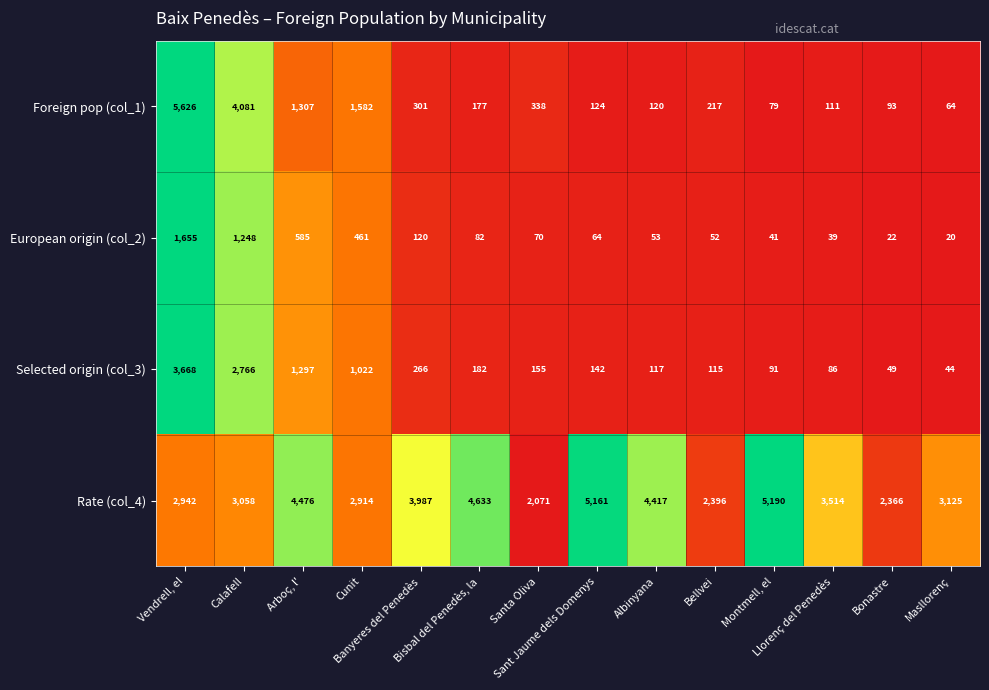

List the series in order of their peak value, highest first.

Foreign pop (col_1), Rate (col_4), Selected origin (col_3), European origin (col_2)